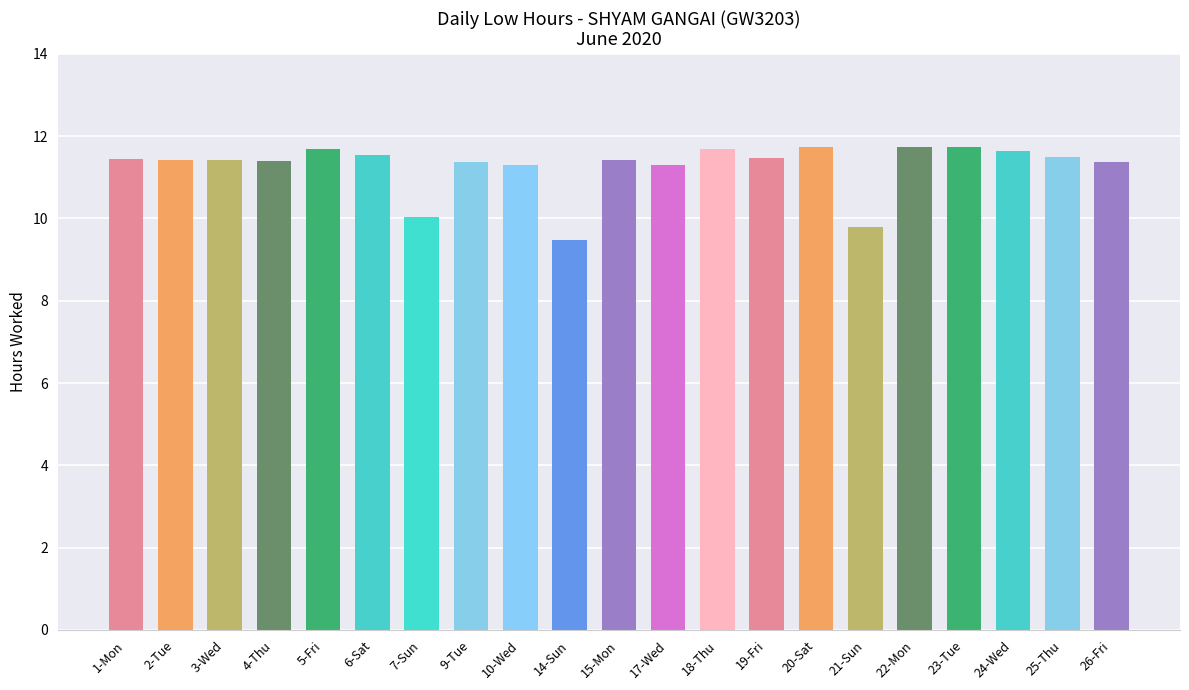

What is the average value?

11.3